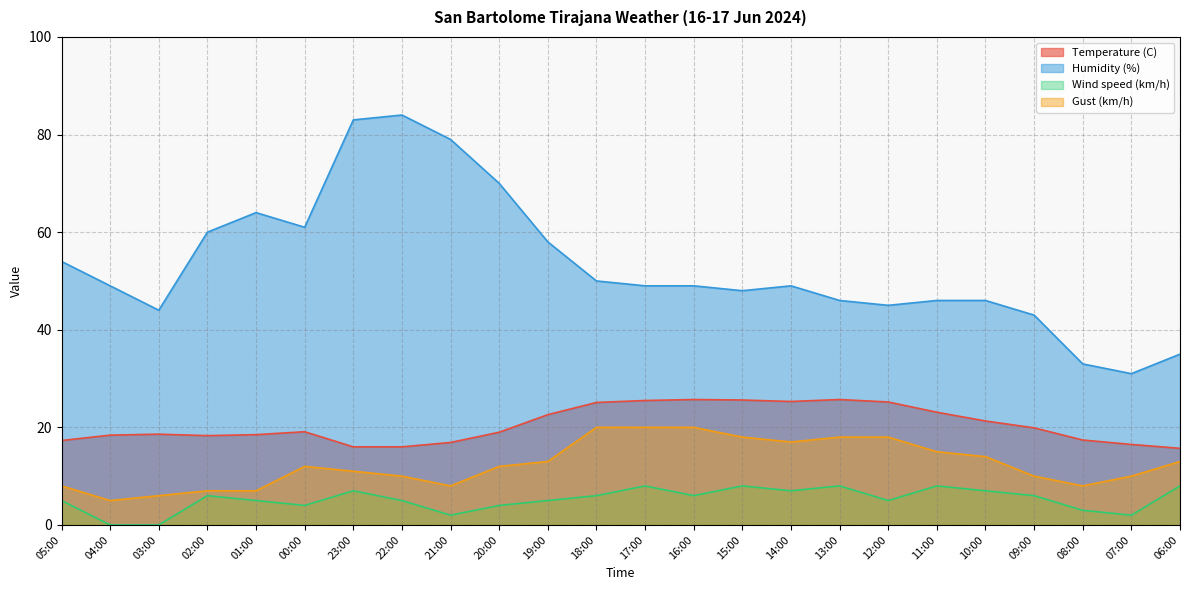

Is the value of Gust (km/h) at 05:00 greater than the value of Temperature (C) at 19:00?

No